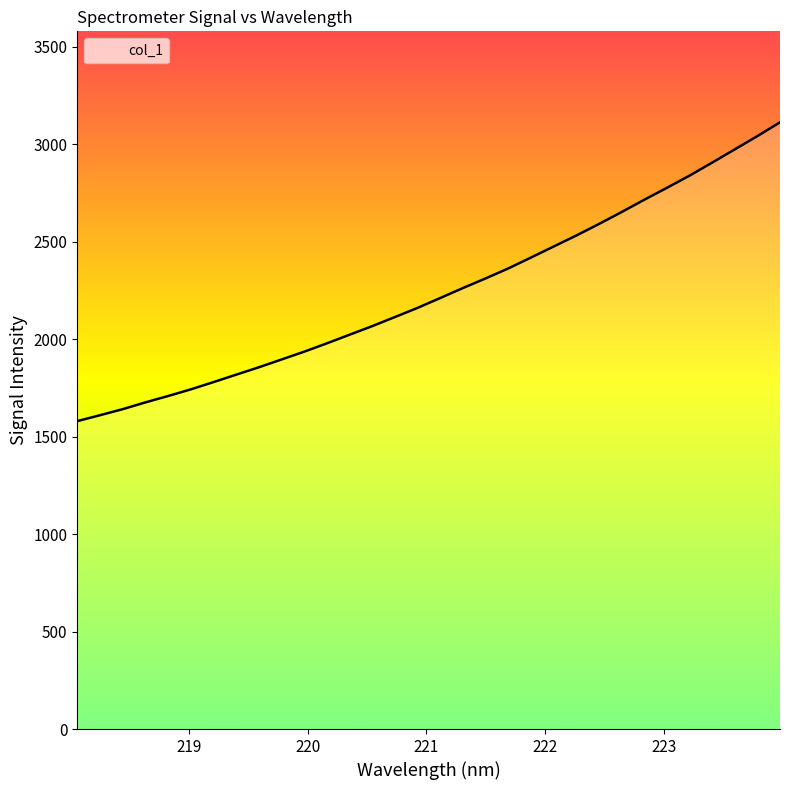

What is the maximum value shown in the chart?

3112.9